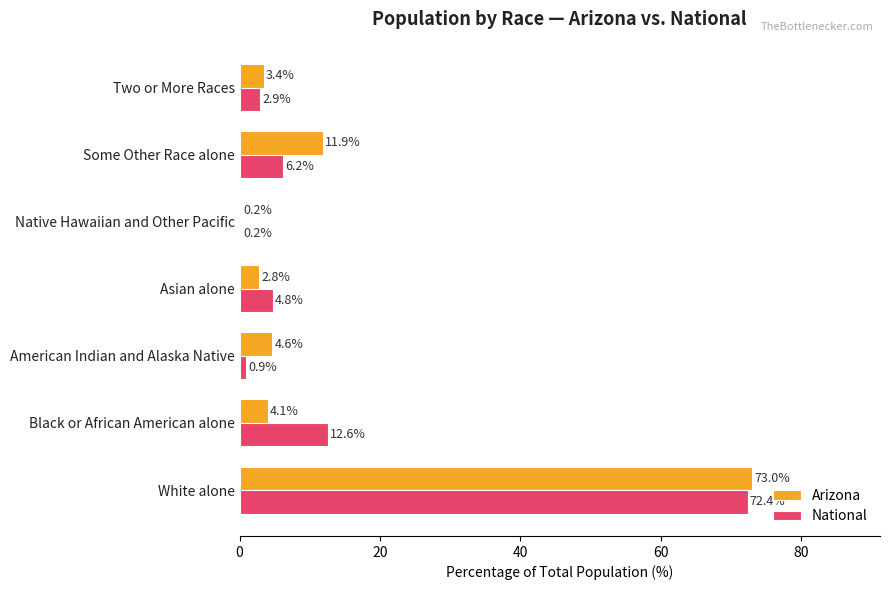

What is the sum of the National values at Asian alone and Black or African American alone?

17.4